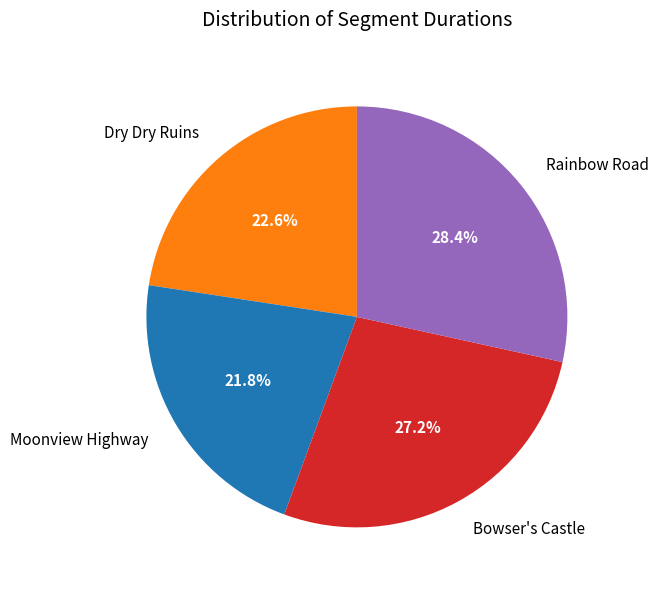

To the nearest percent, what is the difference between the Dry Dry Ruins and Bowser's Castle slice percentages?

5%